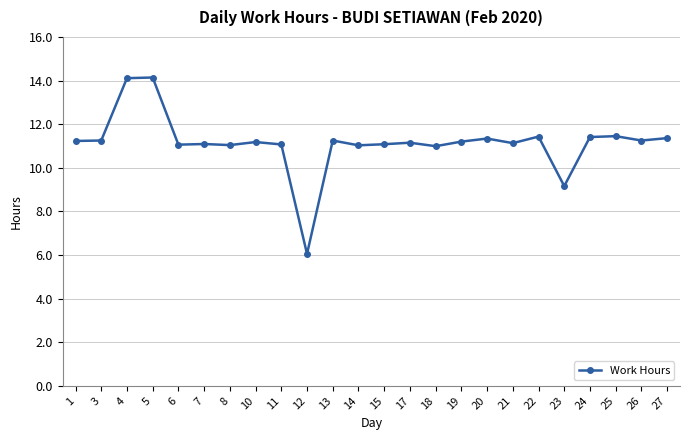

True or false: there are more than 1 points higher than both neighbors.

True